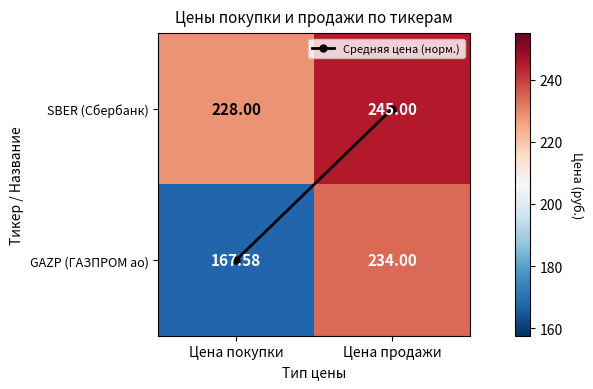

Is the value of GAZP (ГАЗПРОМ ао) at Цена покупки greater than the value of SBER (Сбербанк) at Цена продажи?

No